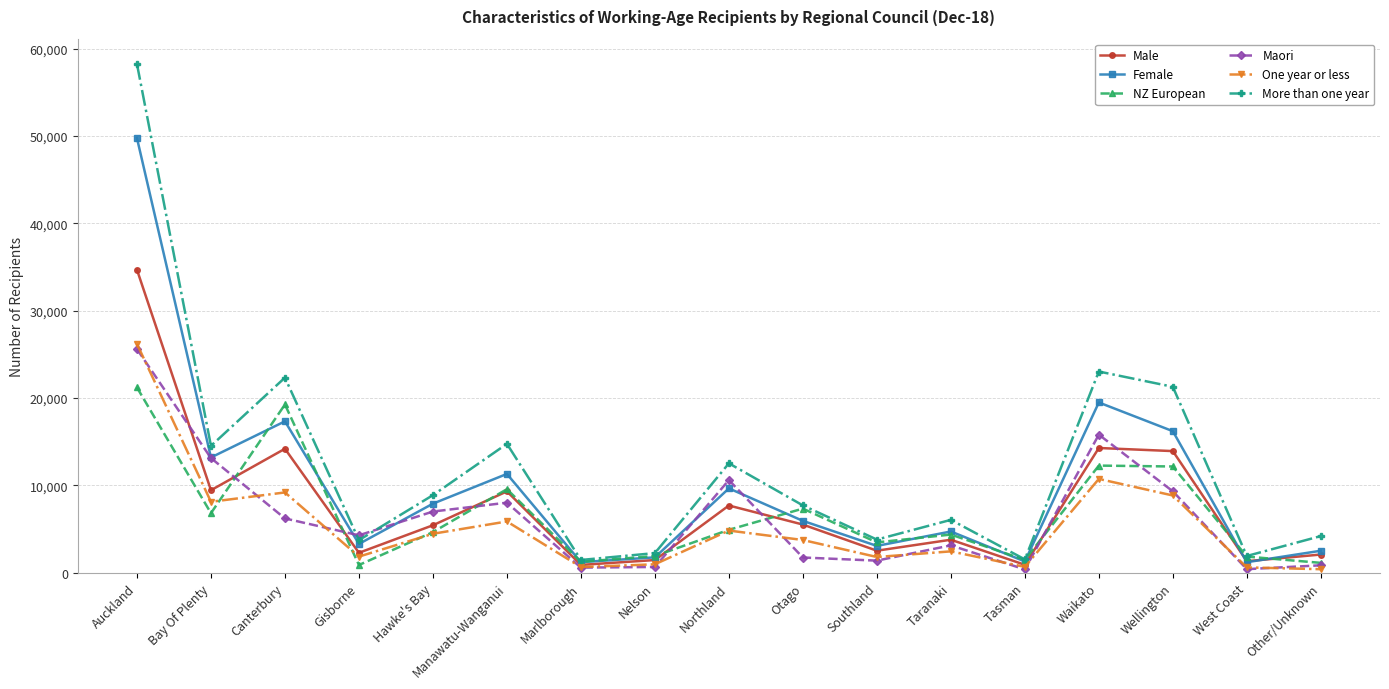

What is the sum of the Maori values at Tasman and Canterbury?

6577